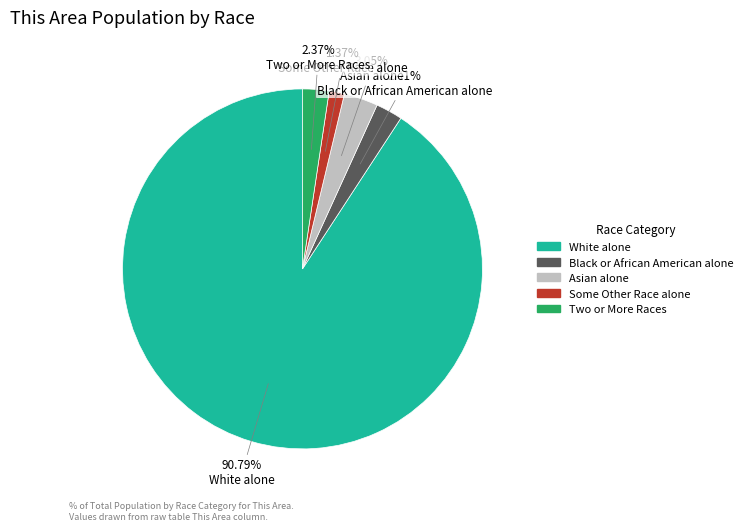

What is the largest slice in the pie chart?

White alone